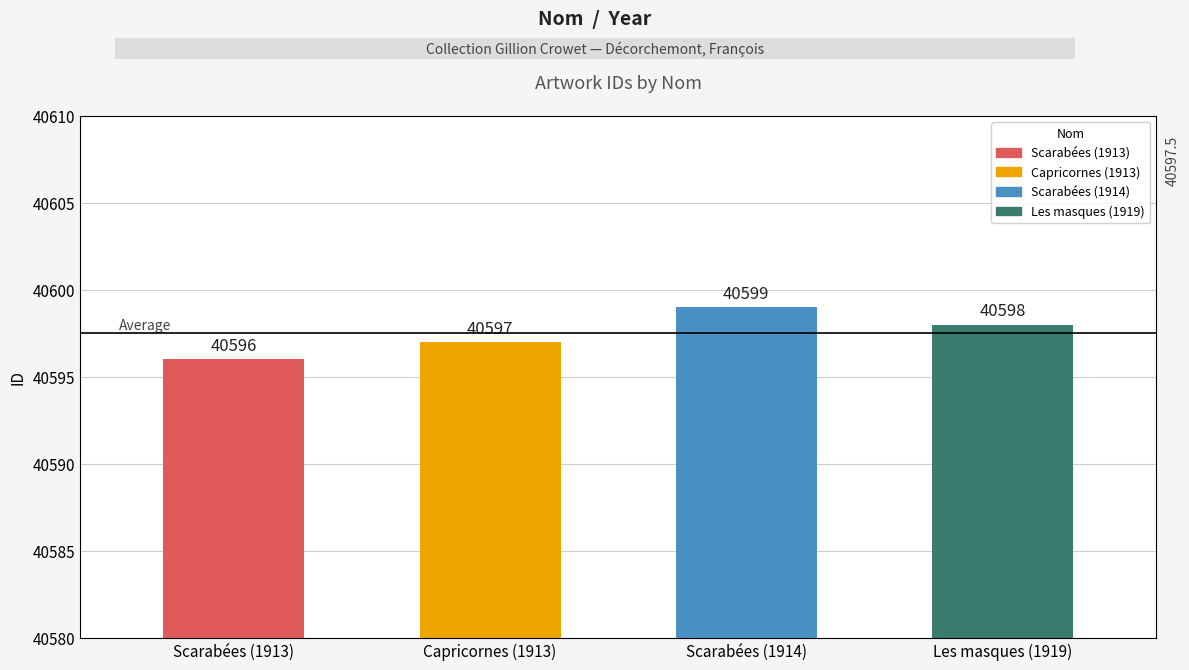

True or false: the data shows 10454 at Scarabées (1913).

False